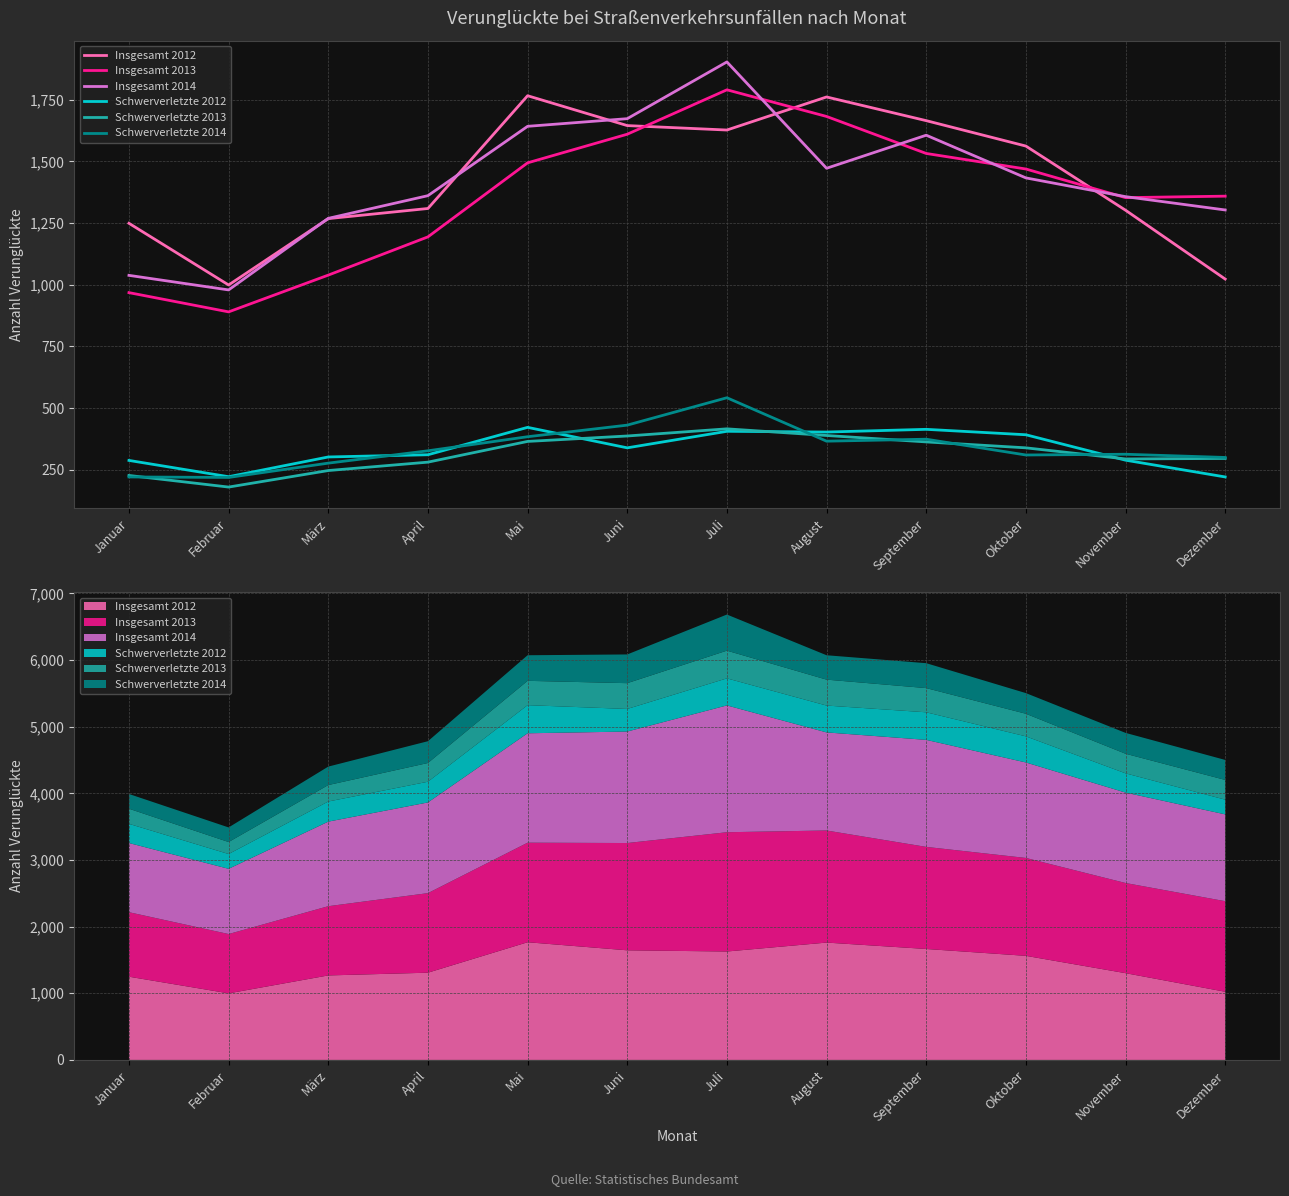

The Schwerverletzte 2014 series shows 184 at Juli. True or false?

False